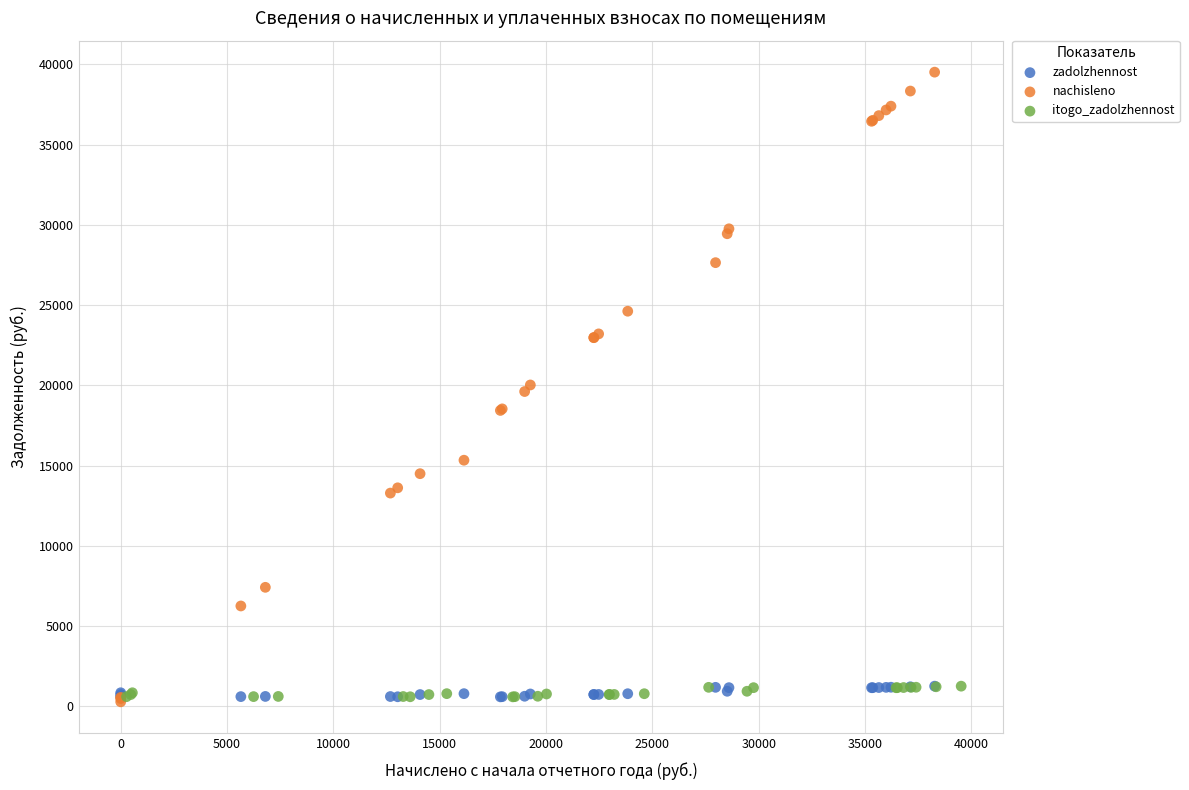

Which series contains the highest Y value?

nachisleno